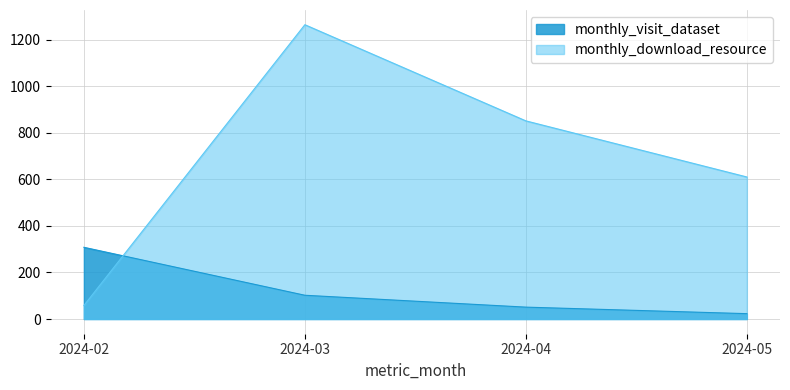

What is the total value across all series at 2024-04?

902